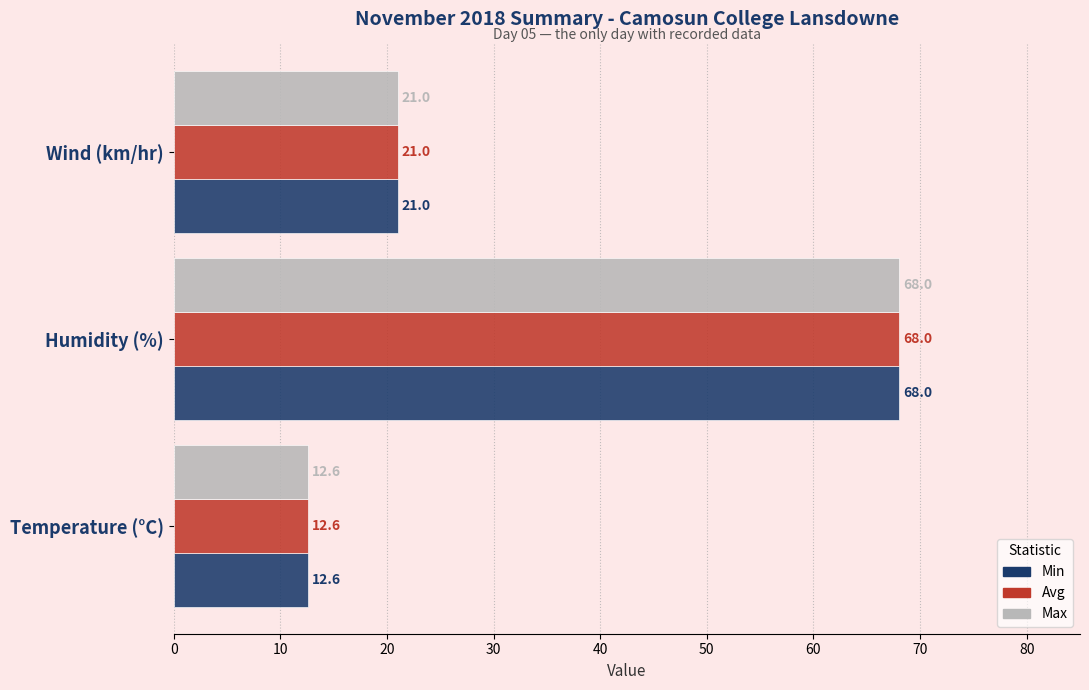

The Max series shows 22.1 at Temperature (°C). True or false?

False